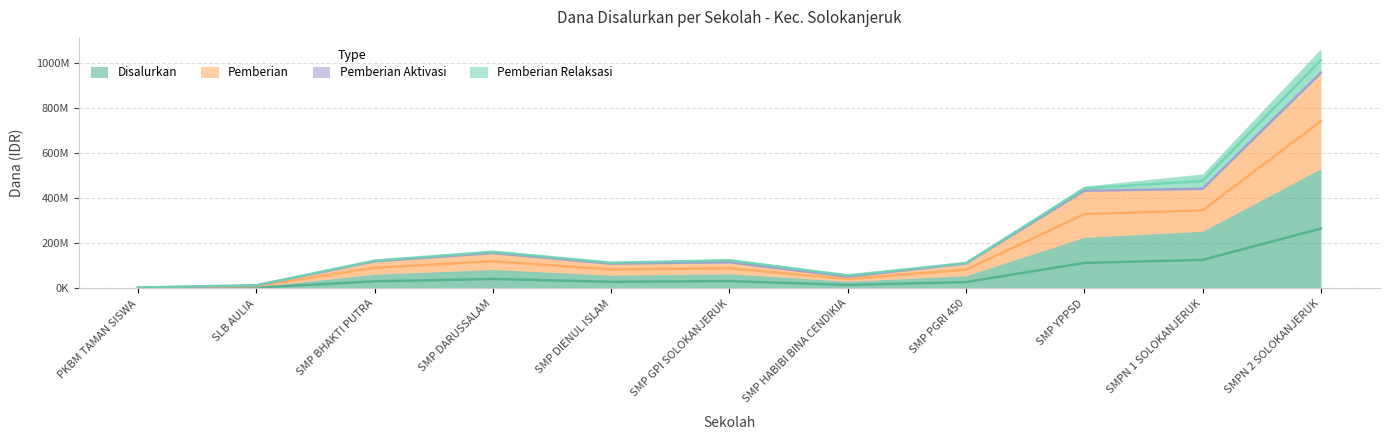

What is the label of the 4th point from the right?

SMP PGRI 450